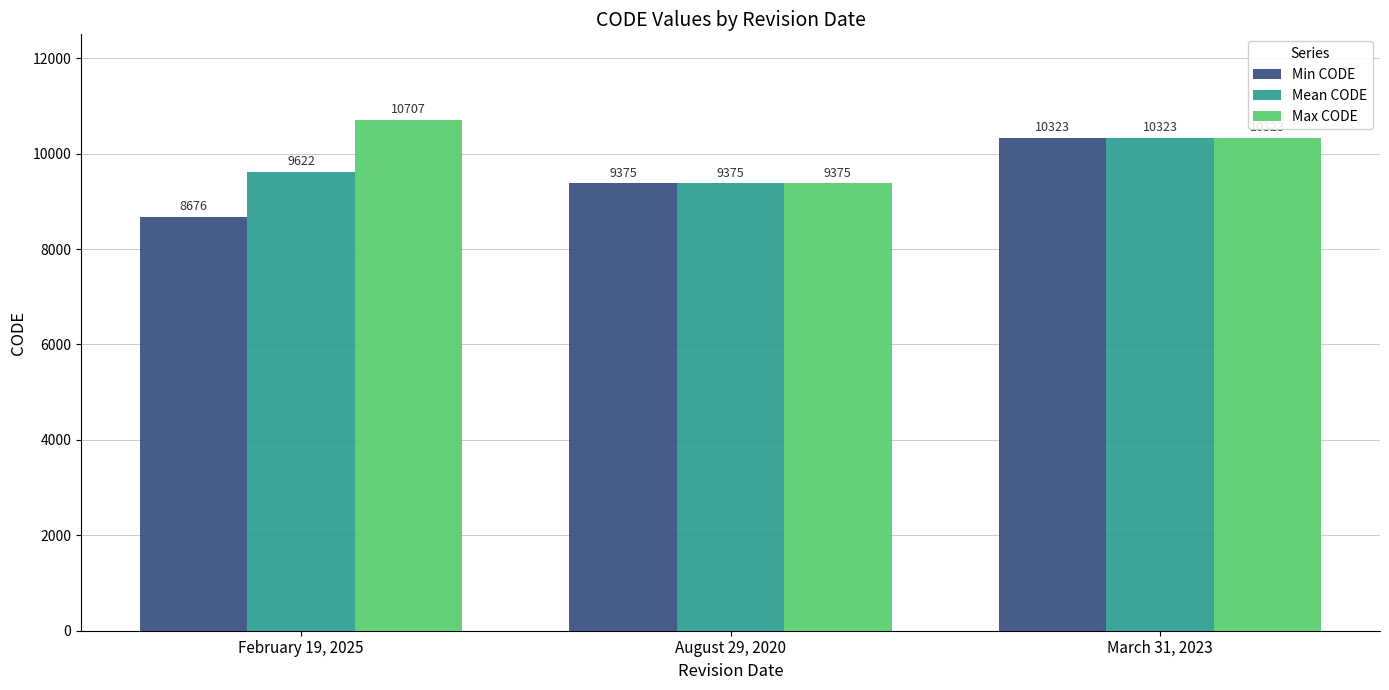

Which category has the lowest value in the Min CODE series?

February 19, 2025